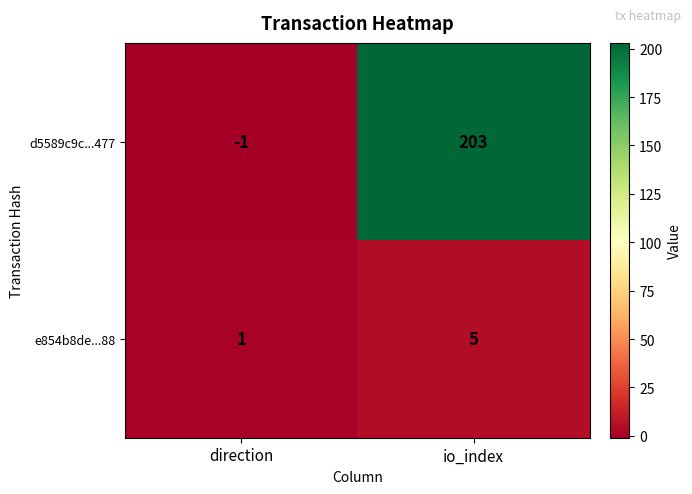

Which category has the lowest value across all series?

direction